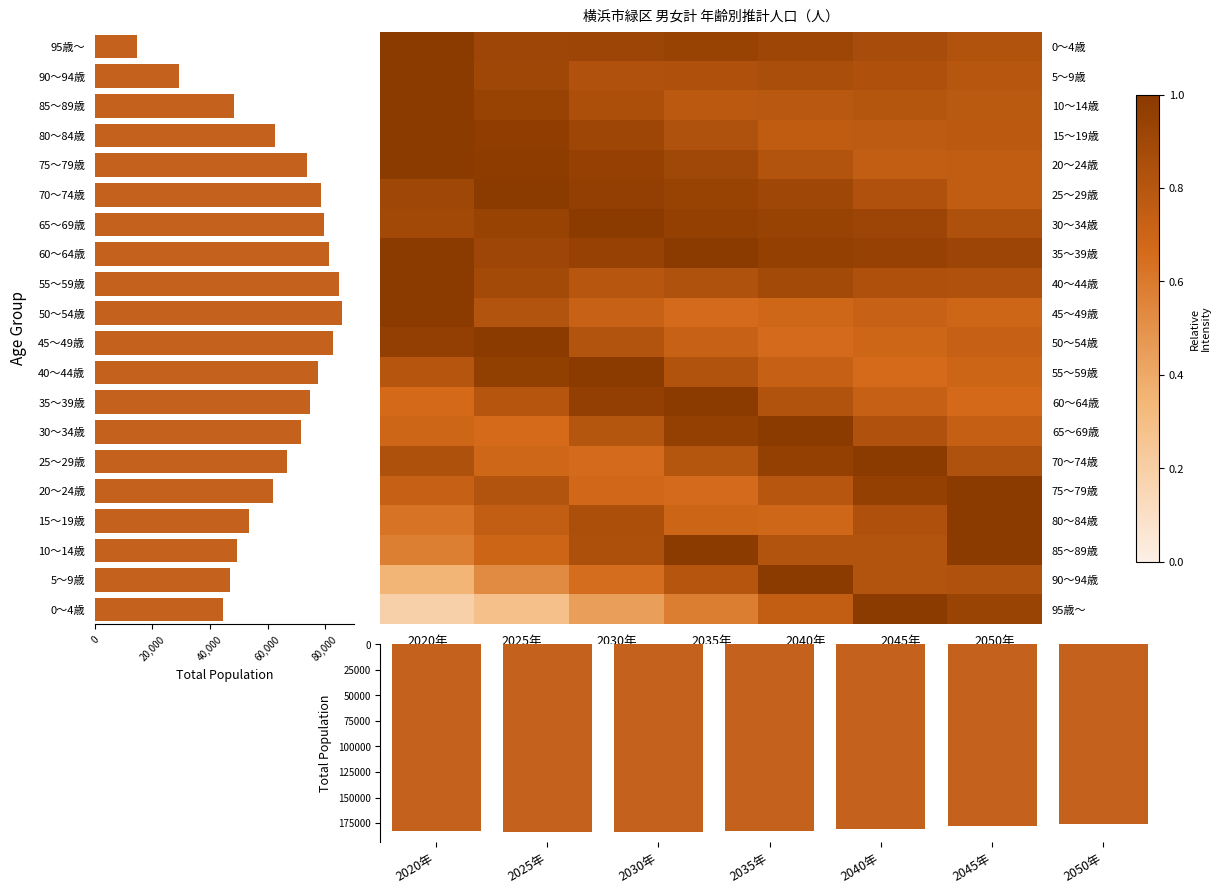

The value of 0～4歳 at 2030年 is 0.6. True or false?

False